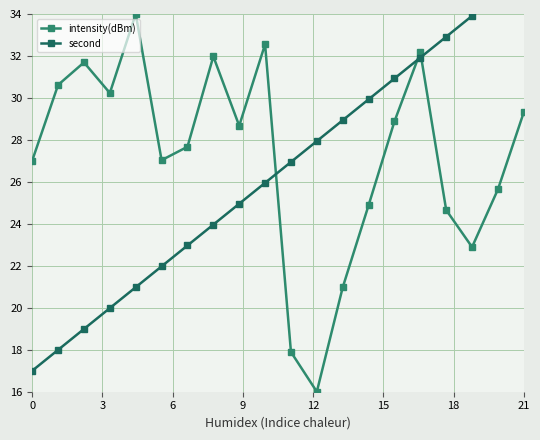

True or false: intensity(dBm) has a value of 35.4 at 0.

False